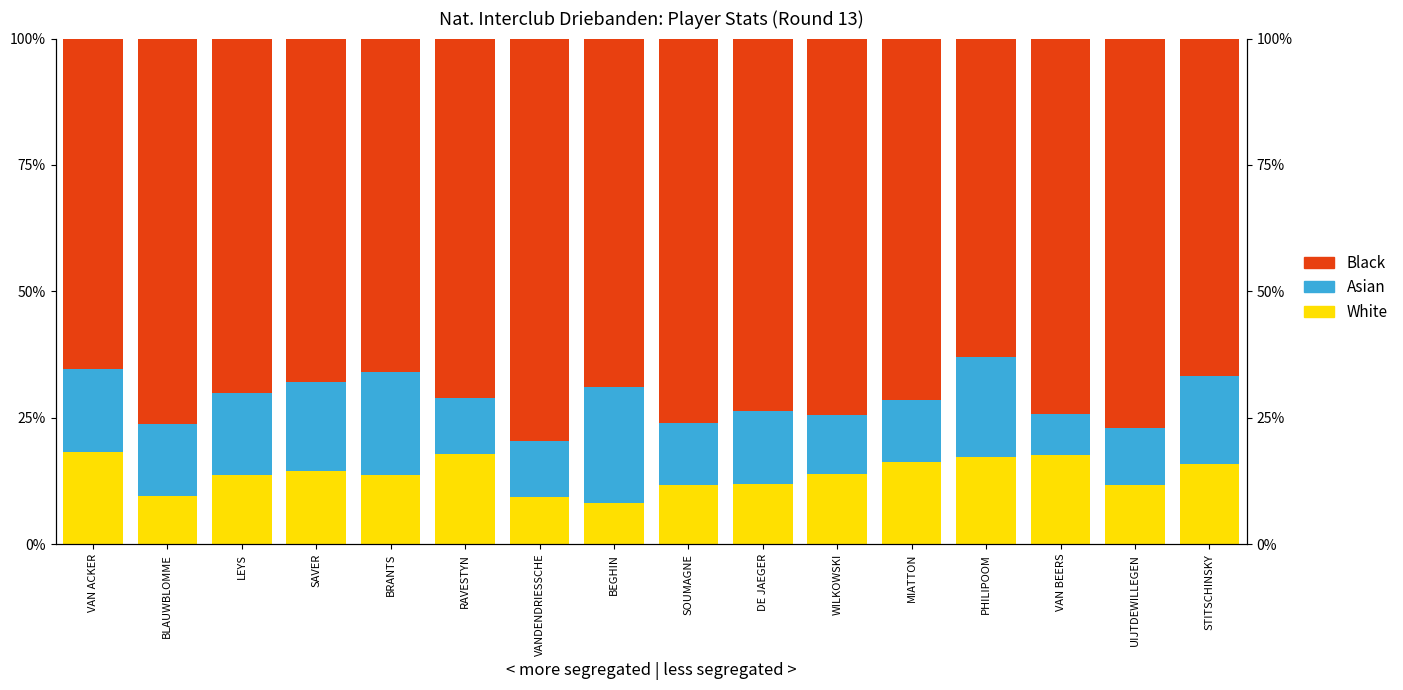

Rank the series by their maximum value, from highest to lowest.

Black, Asian, White